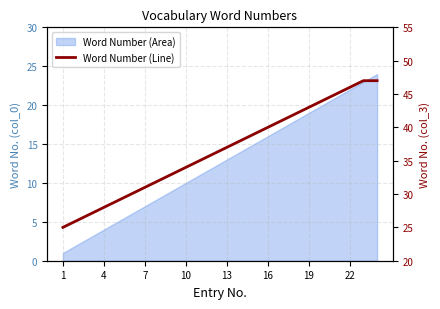

True or false: there are more than 2 points higher than both neighbors.

False